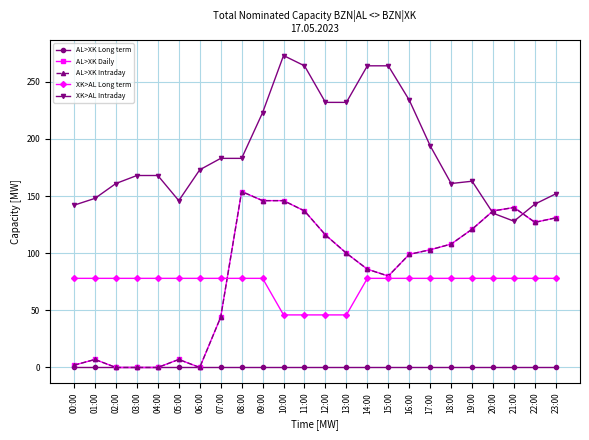

What is the sum of the XK>AL Long term values at 01:00 and 09:00?

156